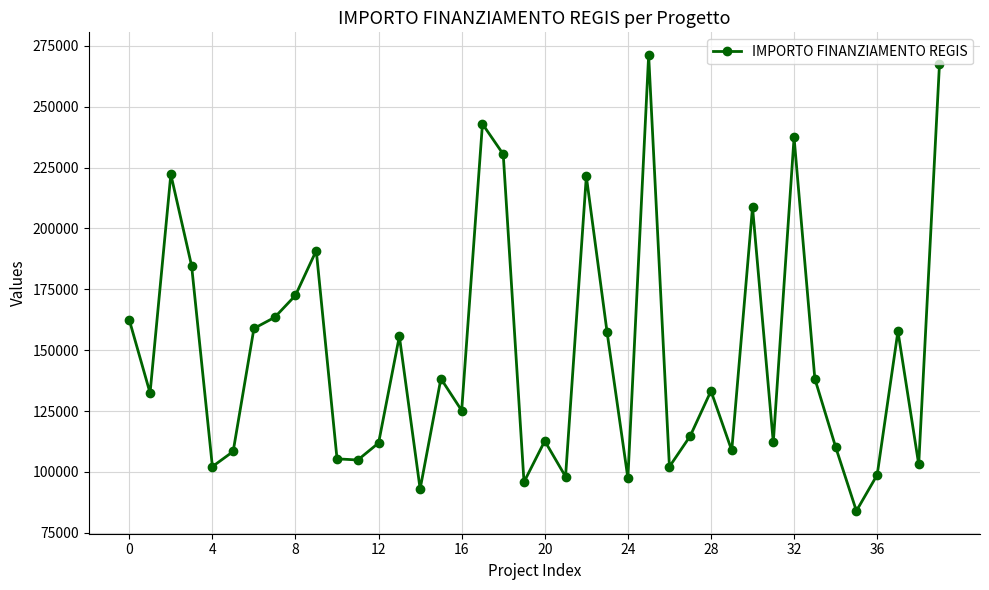

What is the smallest value displayed?

83981.8